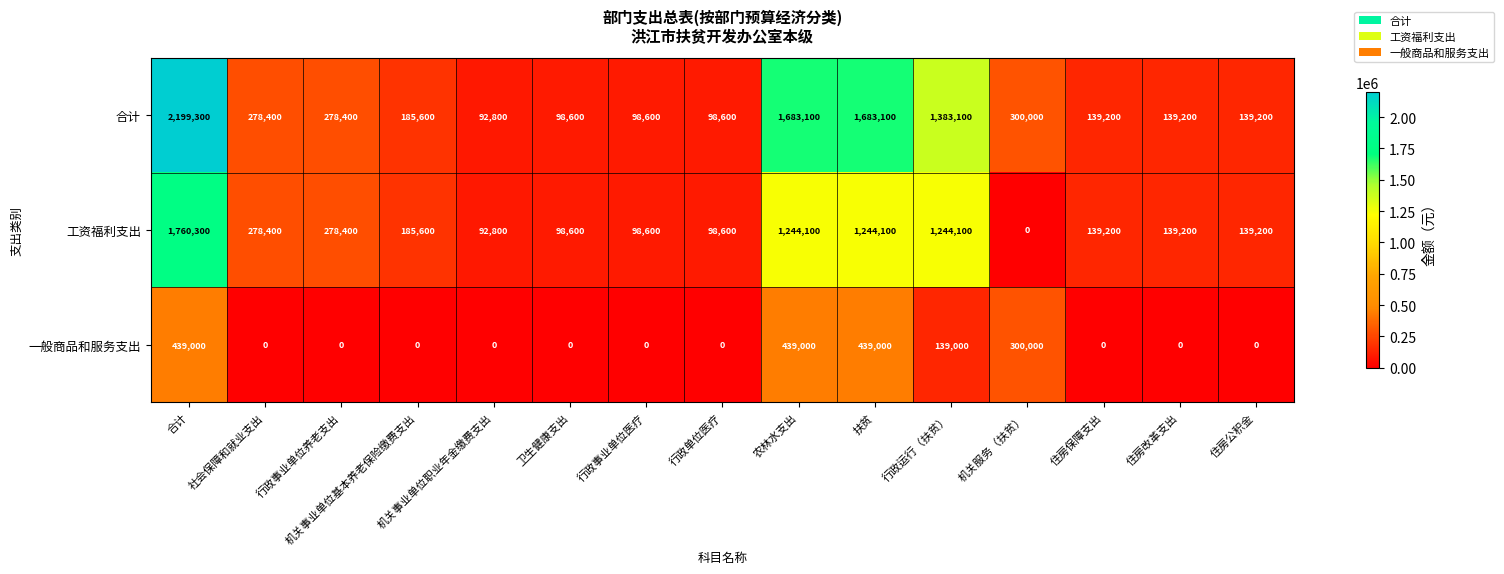

Between 卫生健康支出 and 扶贫, which series saw the biggest shift?

合计